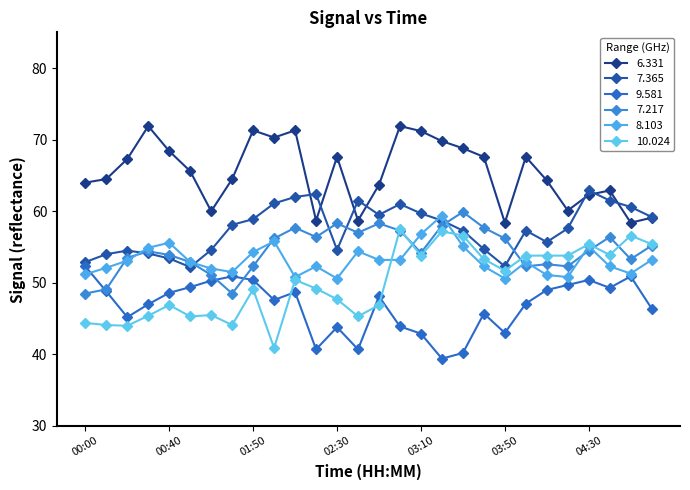

How many data points does each series have?

28